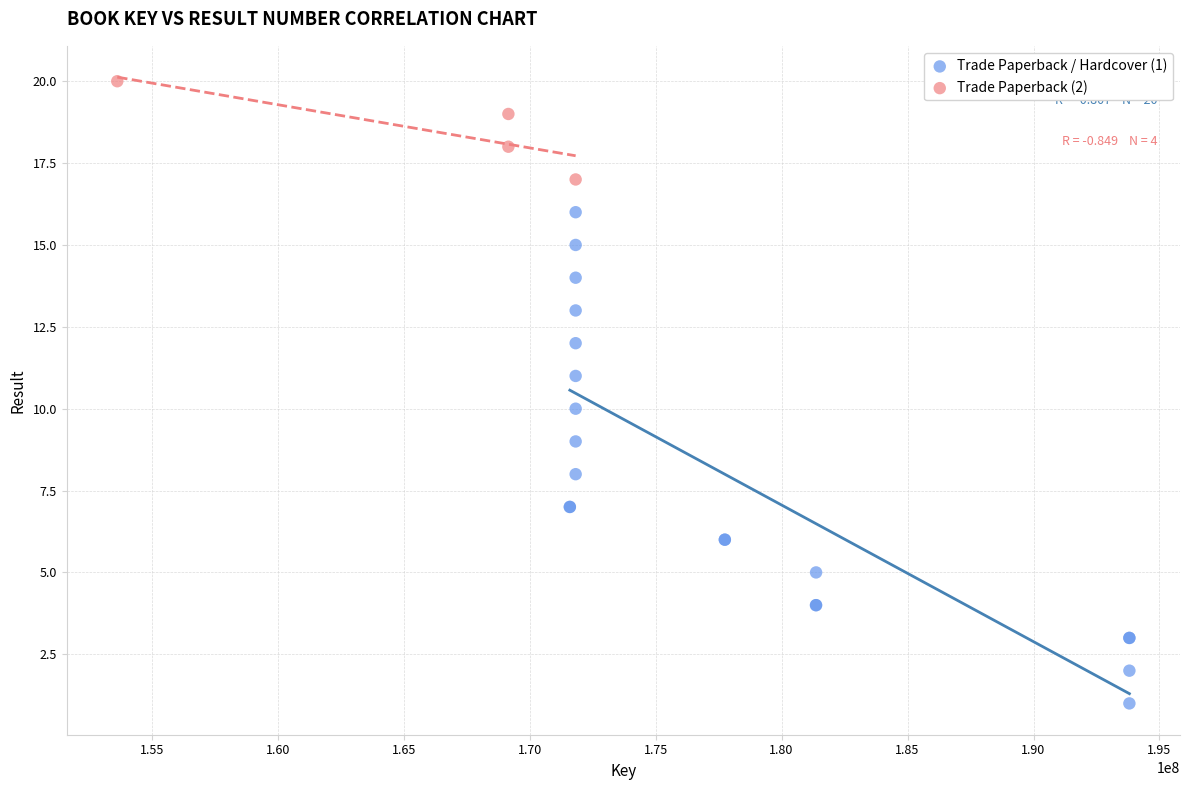

Which series reaches the maximum Y coordinate?

Trade Paperback (2)